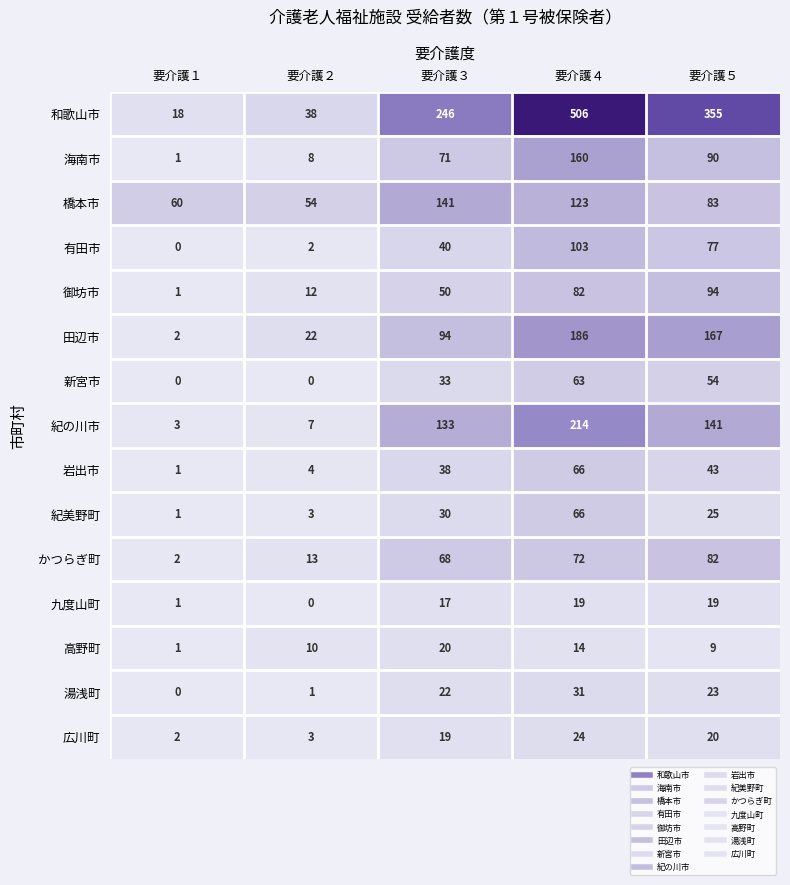

Which series has the widest spread of values?

和歌山市